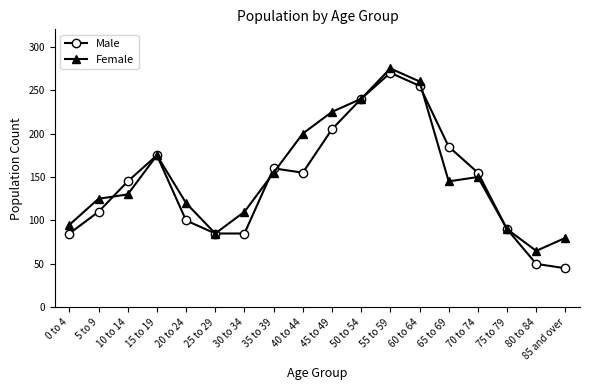

How many interior local peaks does the Male series have?

3